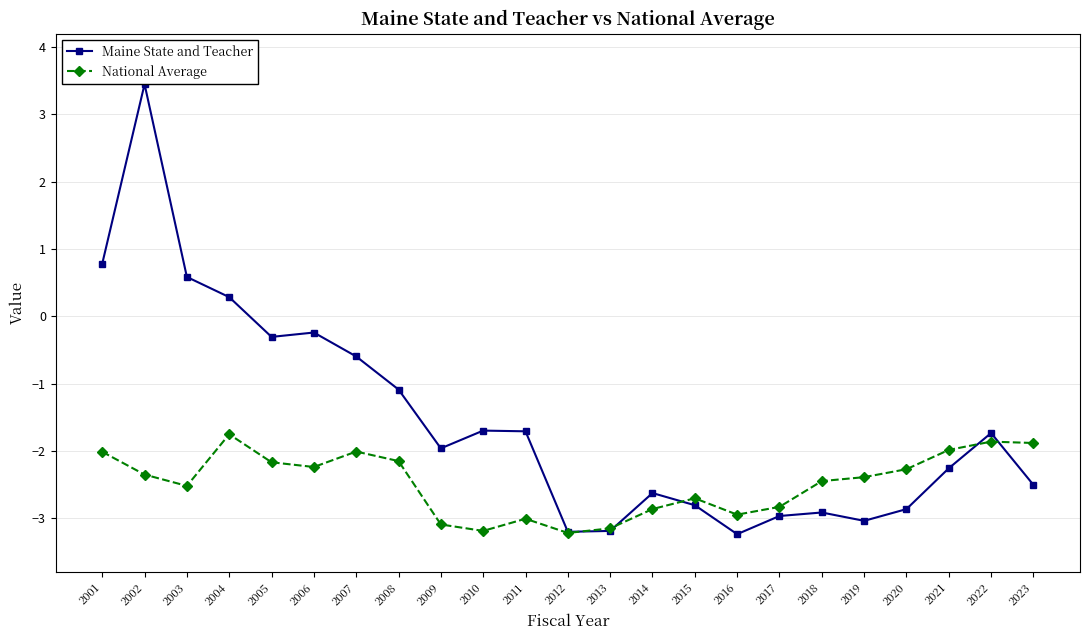

Is the value of Maine State and Teacher at 2015 greater than the value of National Average at 2007?

No